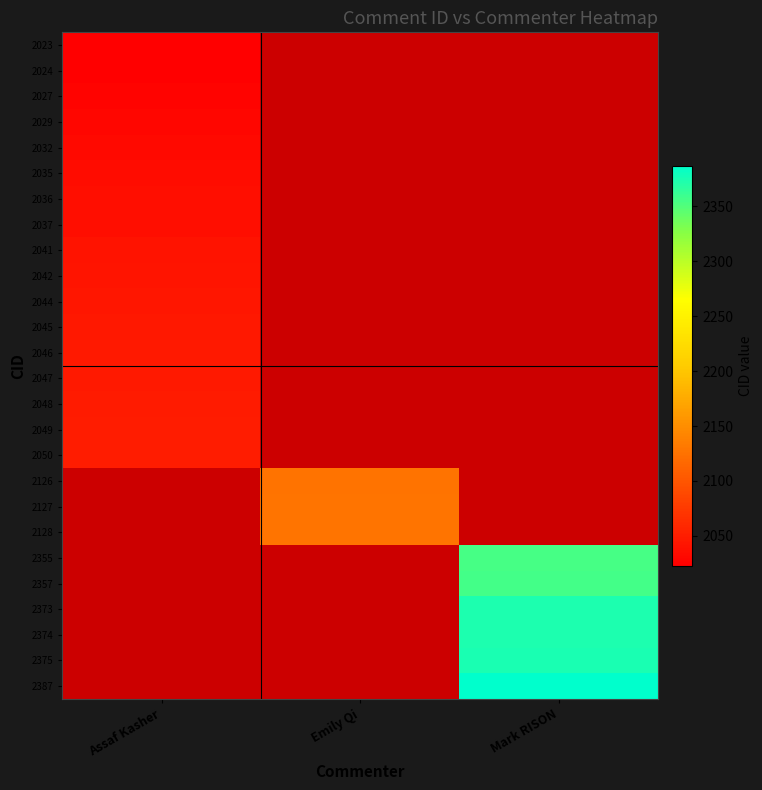

The 2046 series shows 2046.0 at Assaf Kasher. True or false?

True